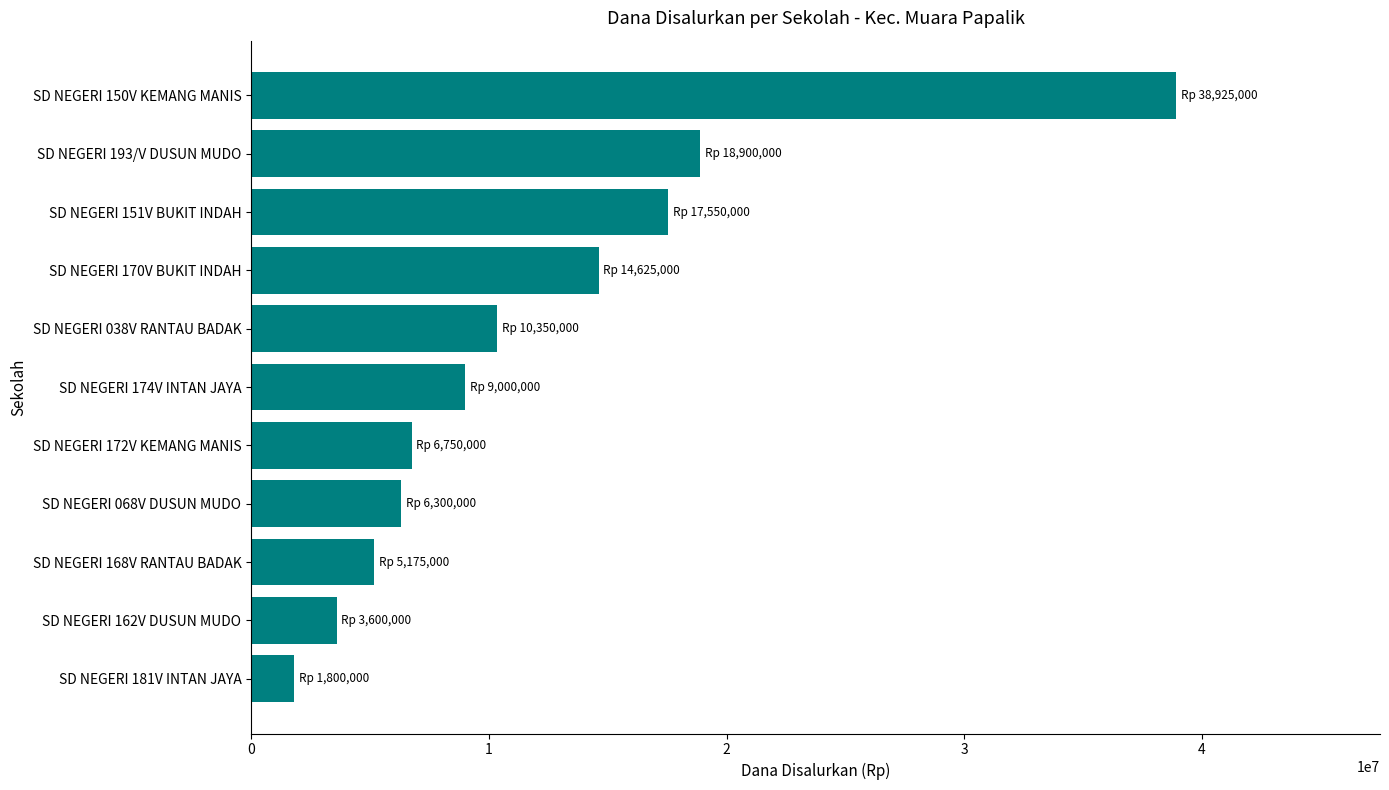

Are the bars grouped side by side (vs. stacked)?

No